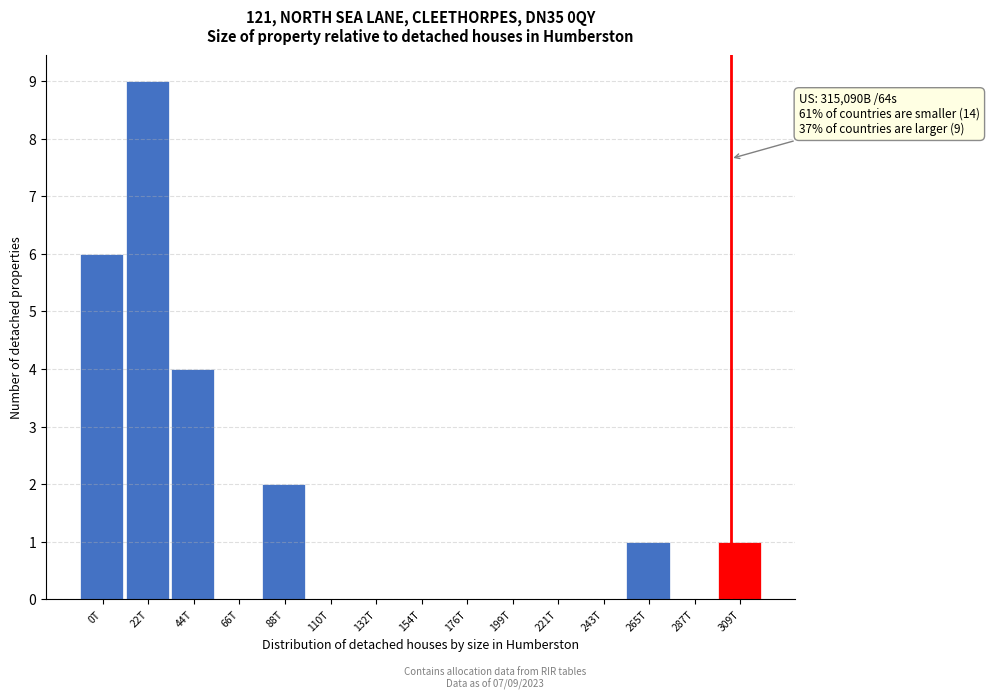

Reading right to left, what are all the values shown in this chart?

309T=1	287T=0	265T=1	243T=0	221T=0	199T=0	176T=0	154T=0	132T=0	110T=0	88T=2	66T=0	44T=4	22T=9	0T=6